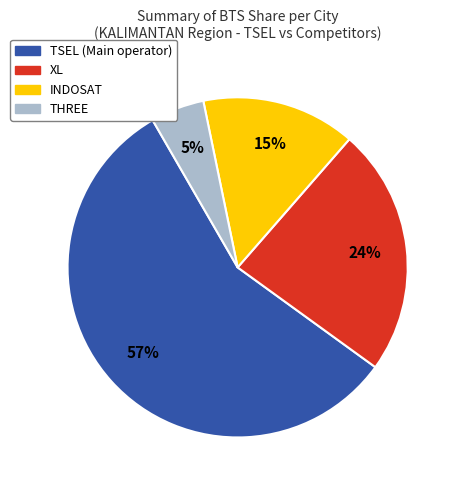

To the nearest percent, what portion does INDOSAT represent?

15%